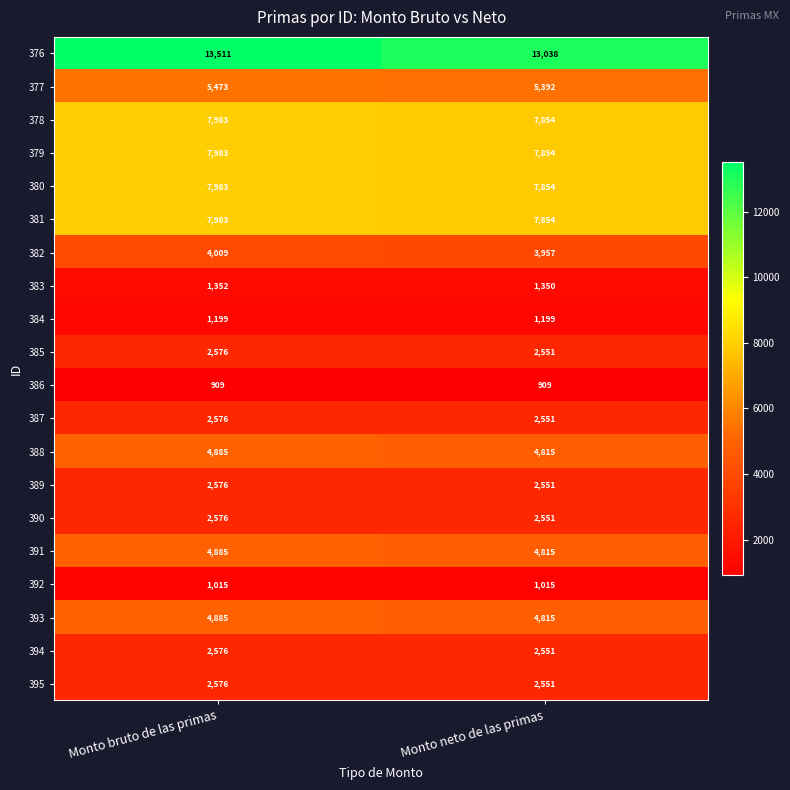

Which series has the widest spread of values?

376